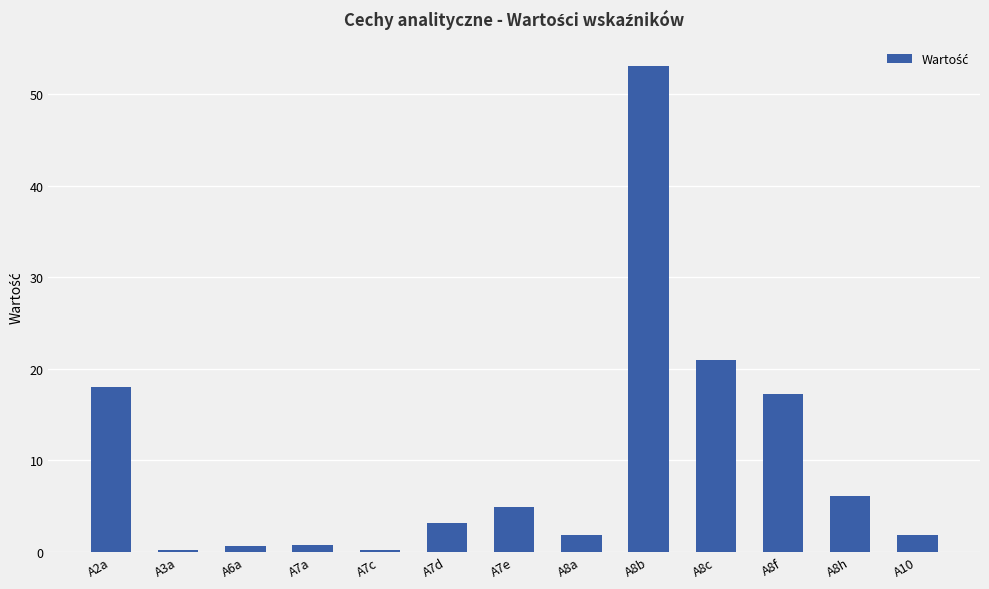

What is the sum of the values at A8f and A7d?

20.4